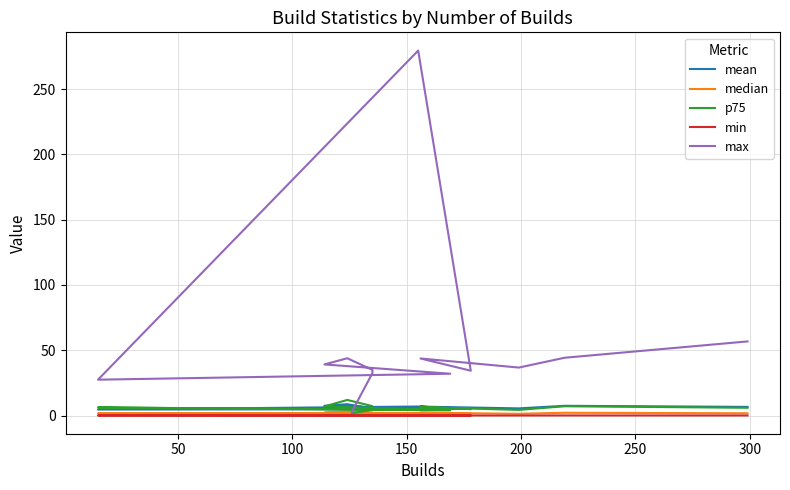

Which category has the lowest value across all series?

250